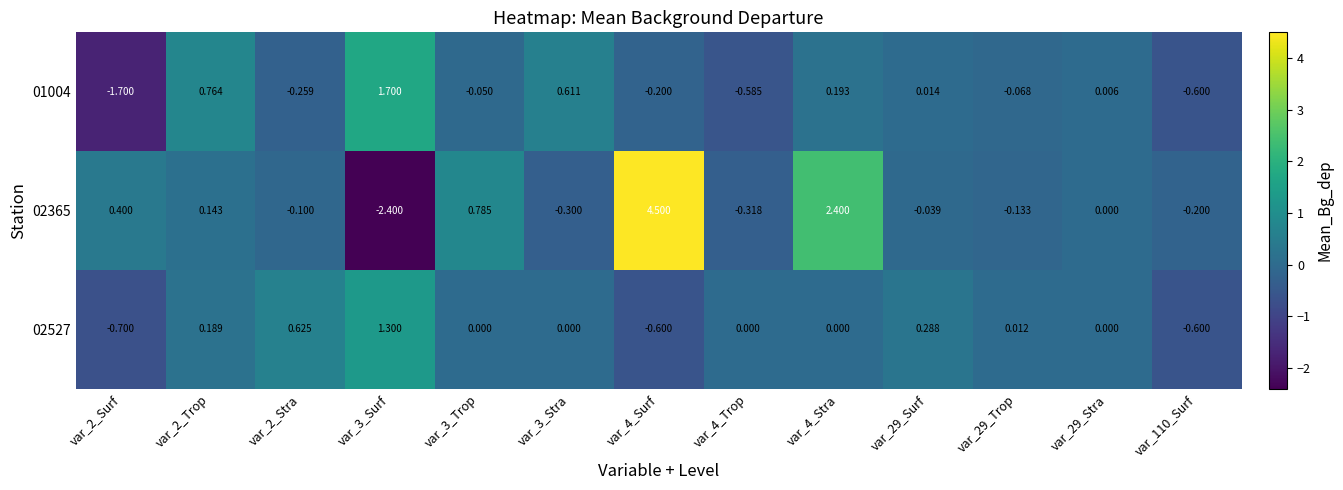

Is the value of 01004 at var_29_Trop greater than the value of 02527 at var_4_Stra?

No